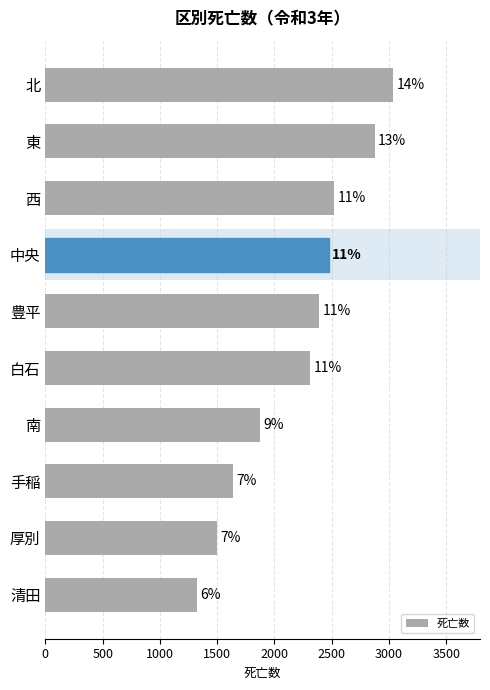

Does the chart contain any negative values?

No